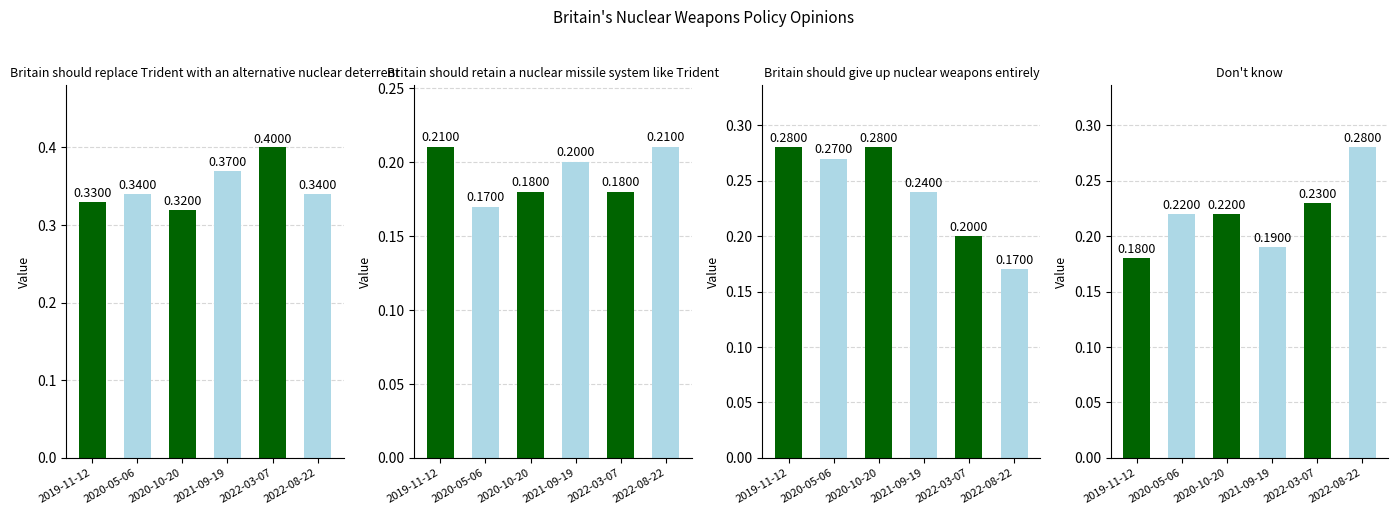

Is it true that Britain should retain a nuclear missile system like Trident equals 0.2 at 2019-11-12?

True